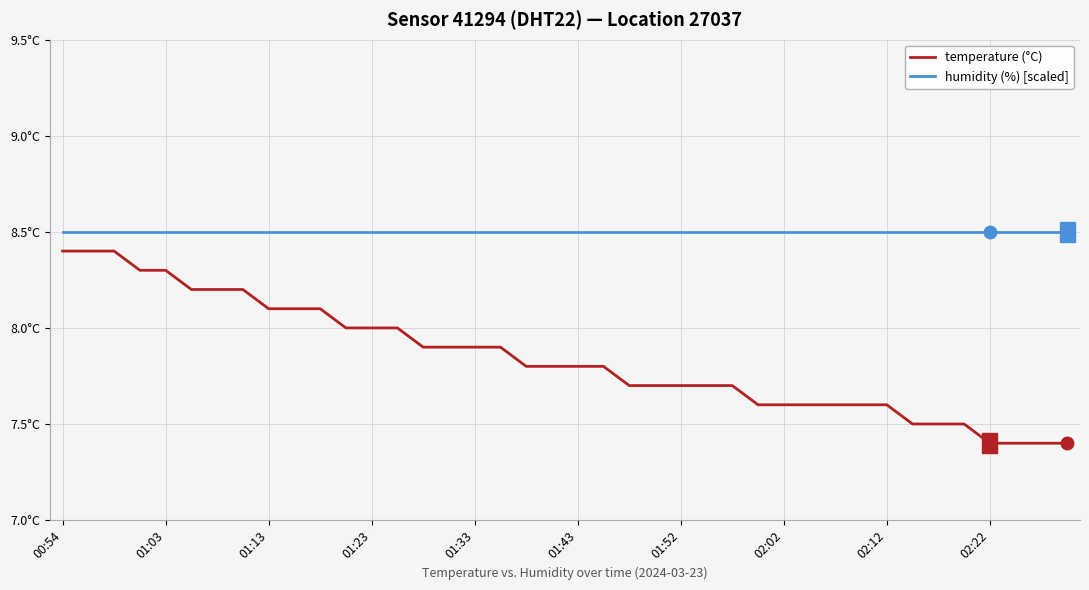

True or false: humidity (%) [scaled] and temperature (°C) cross at least once.

False